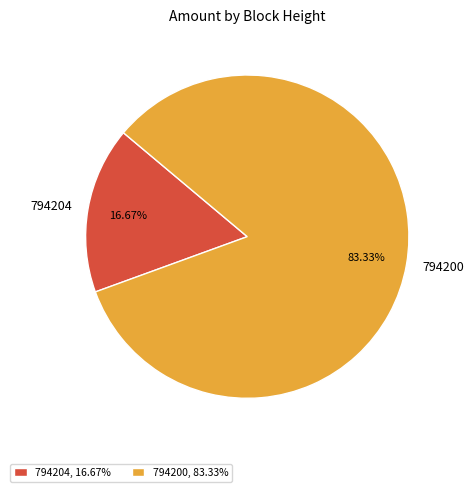

To the nearest percent, what is the average slice percentage?

50%